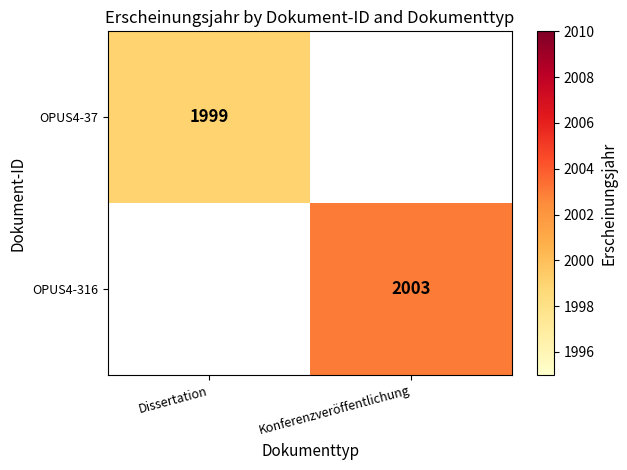

How many distinct data groups are displayed?

2